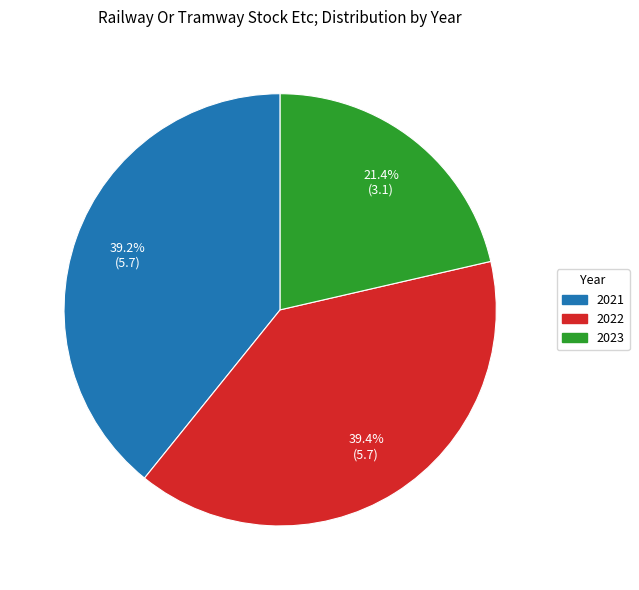

Between 2023 and 2022, which is larger?

2022